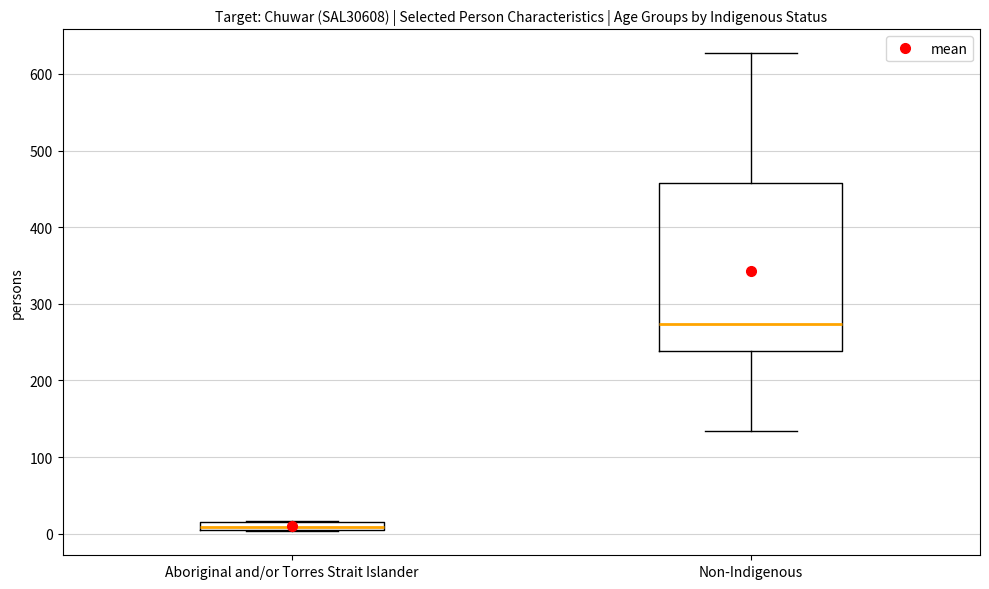

Which box's median line is the highest?

Non-Indigenous